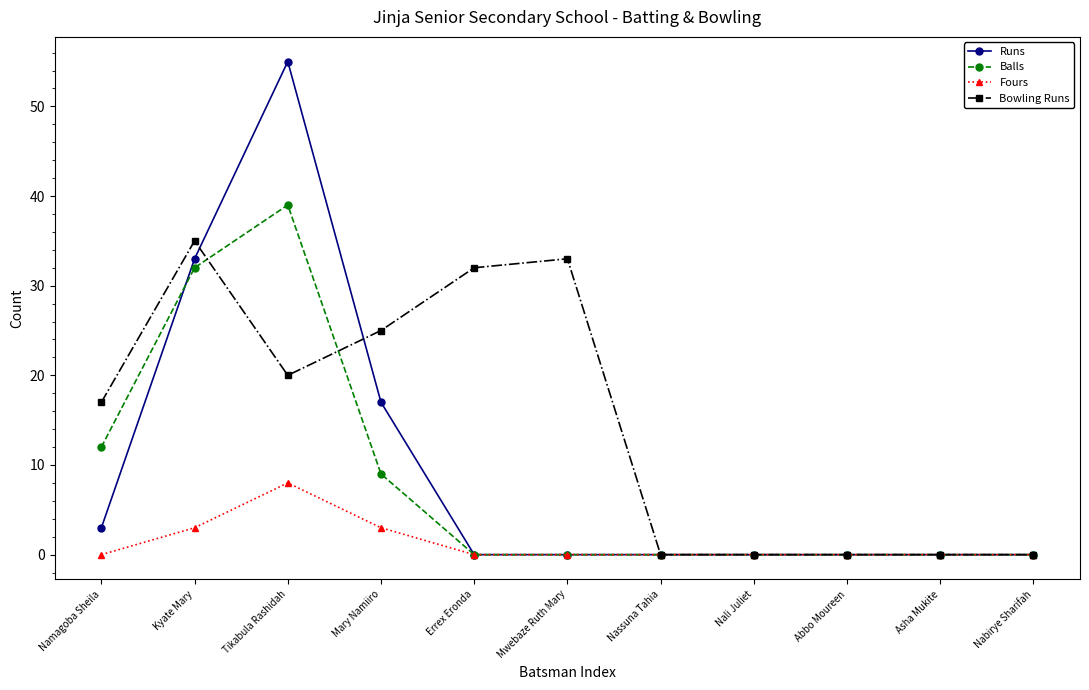

Which series has the widest spread of values?

Runs